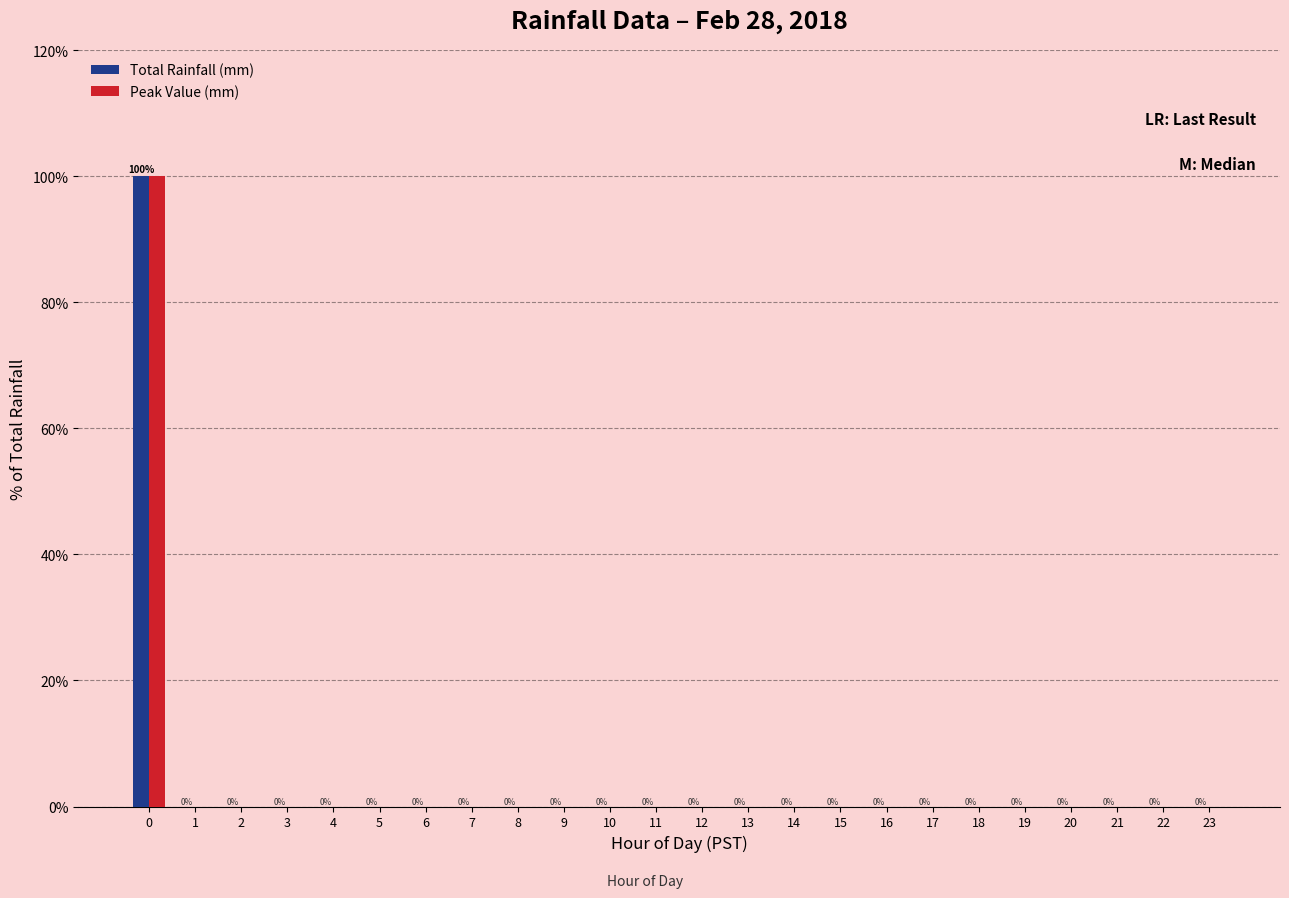

What is the greatest value displayed?

100